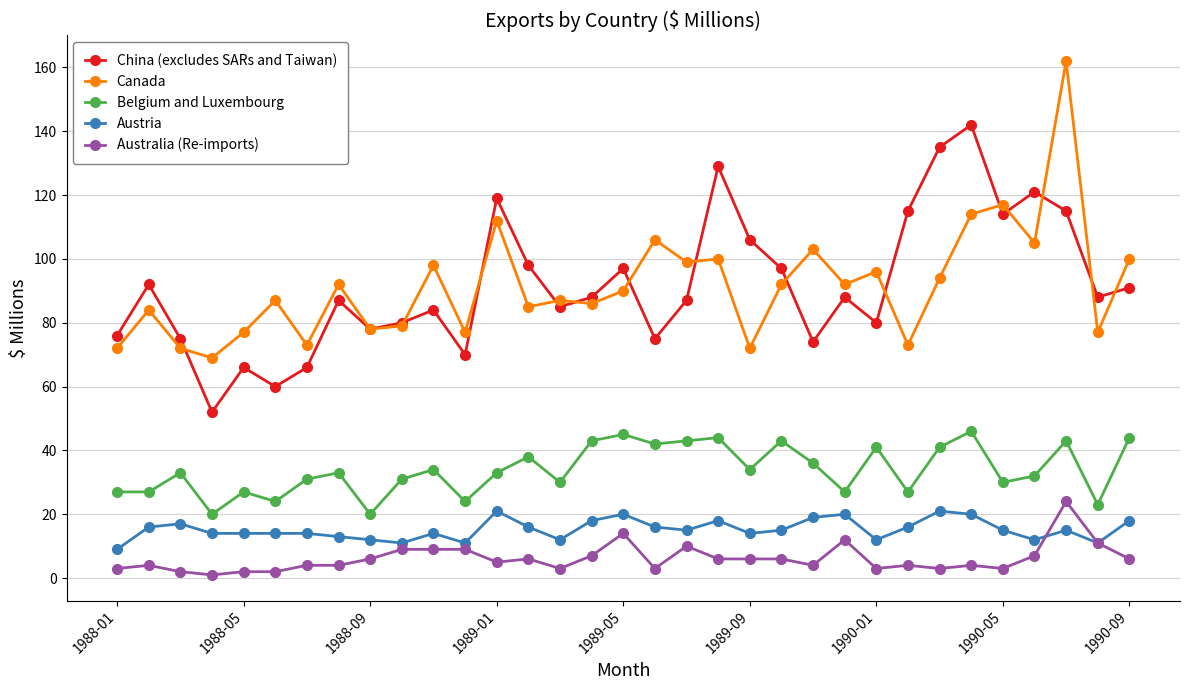

What is the maximum value for Australia (Re-imports)?

24